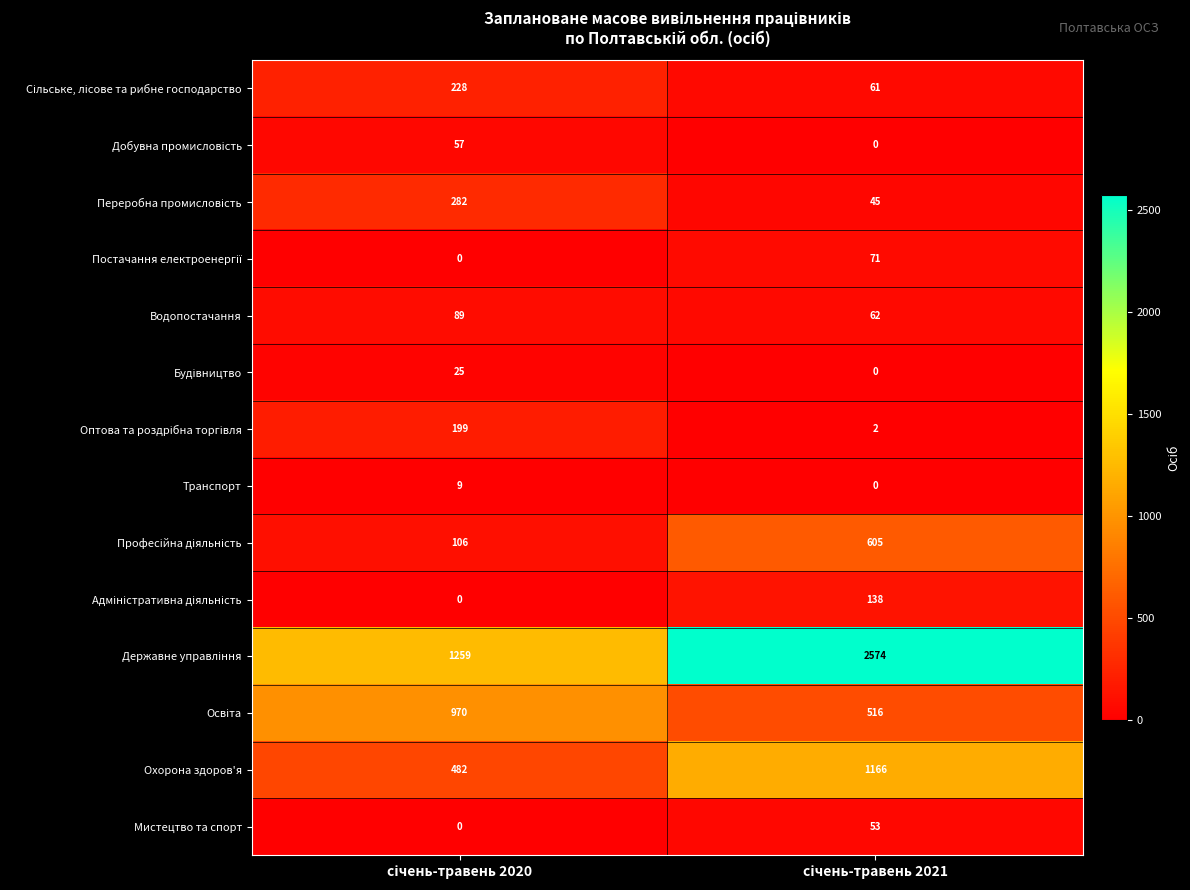

What is the maximum value shown in the chart?

2574